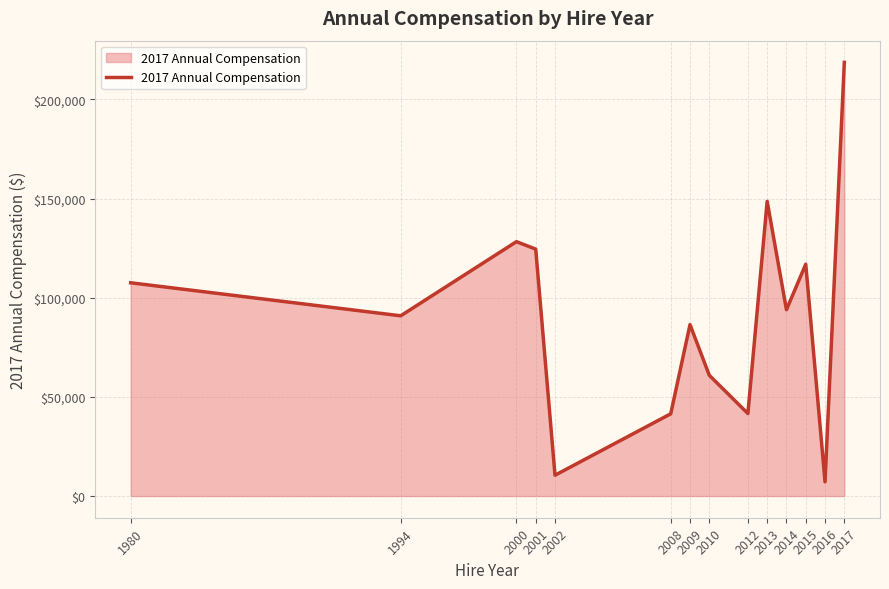

True or false: the data has more than 0 interior local peaks.

True